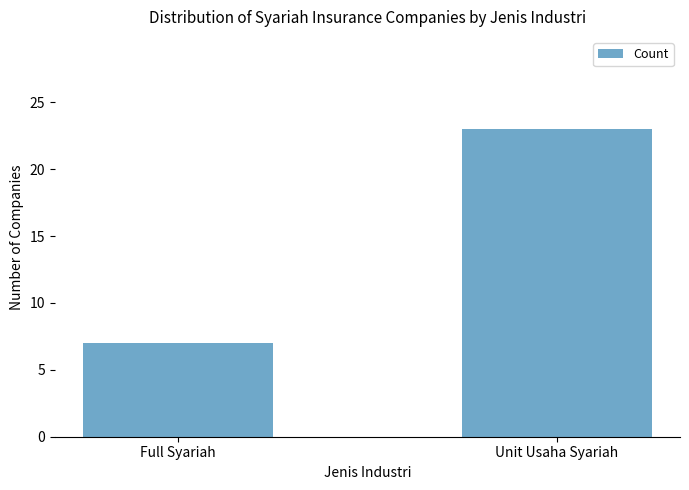

What position from the left is Unit Usaha Syariah?

2